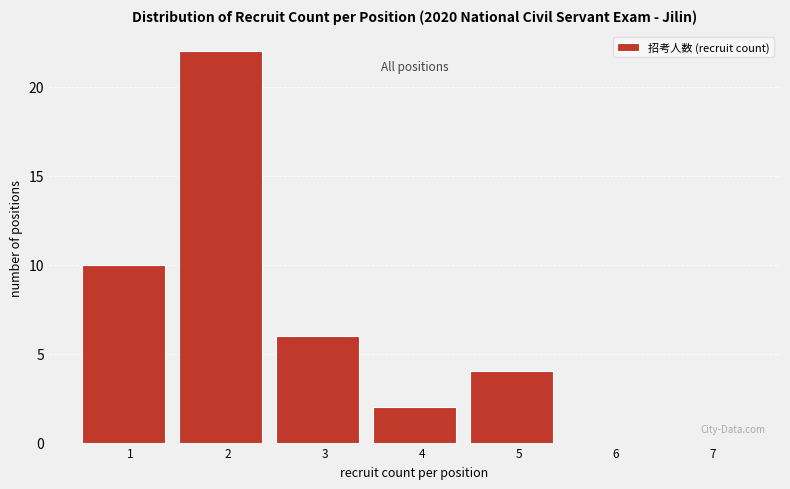

Reading left to right, extract all data points from this chart.

1=10	2=22	3=6	4=2	5=4	6=0	7=0